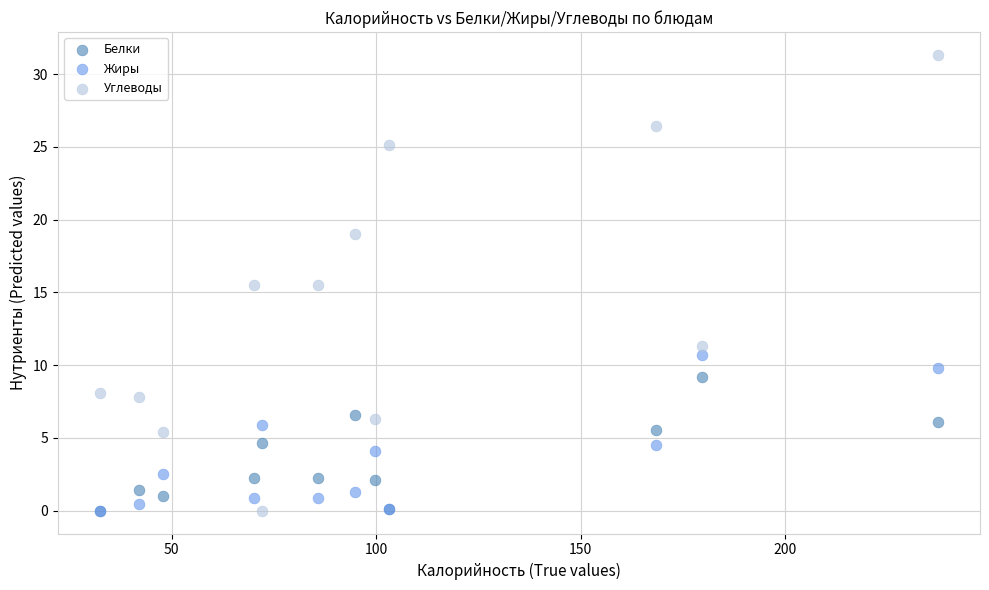

Which series has the largest Y range (max minus min)?

Углеводы